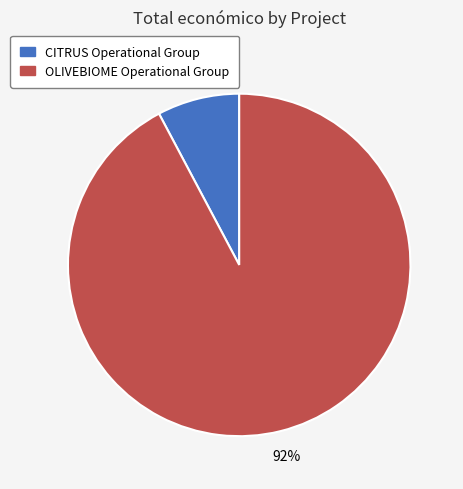

What percentage is the OLIVEBIOME Operational Group slice, to the nearest percent?

92%